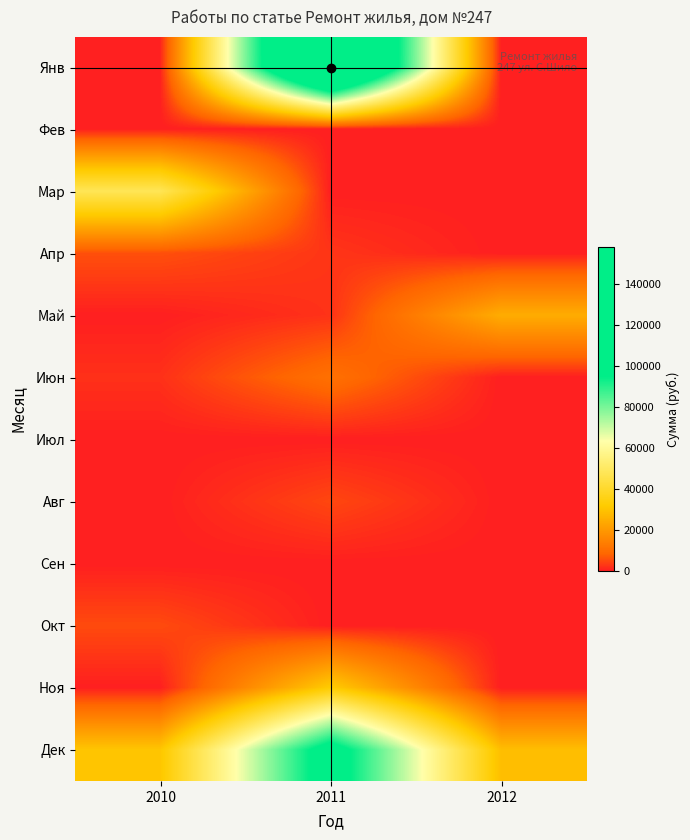

At which category is the sum across all series the highest?

2011